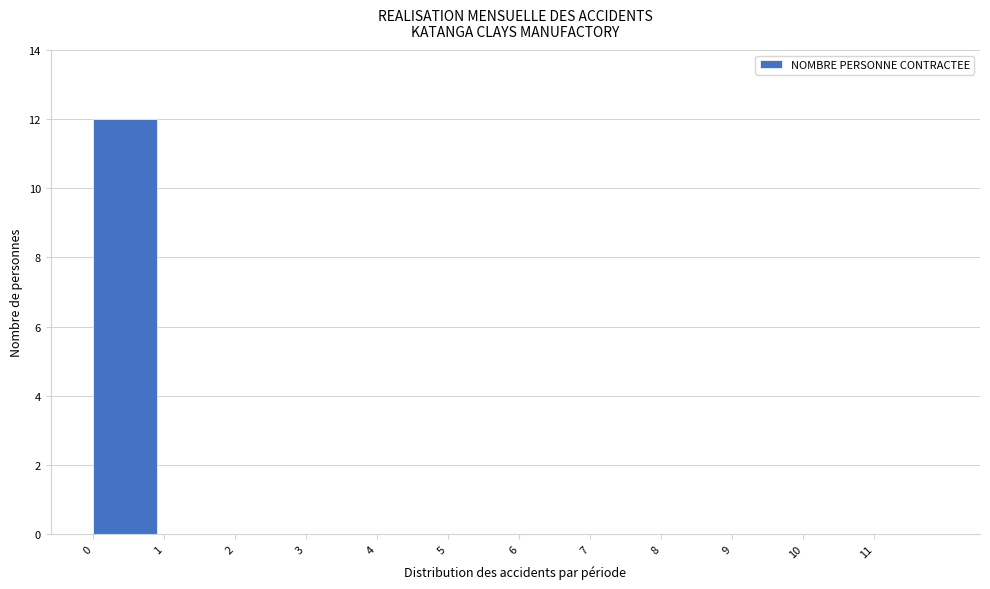

Reading left to right, transcribe this chart: for each bar, give the range it covers on the x-axis and its height. The values are not printed on the chart, so give them approximately, as read against the axis.

0 to 1: 12
1 to 2: 0
2 to 3: 0
3 to 4: 0
4 to 5: 0
5 to 6: 0
6 to 7: 0
7 to 8: 0
8 to 9: 0
9 to 10: 0
10 to 11: 0
11 to 12: 0